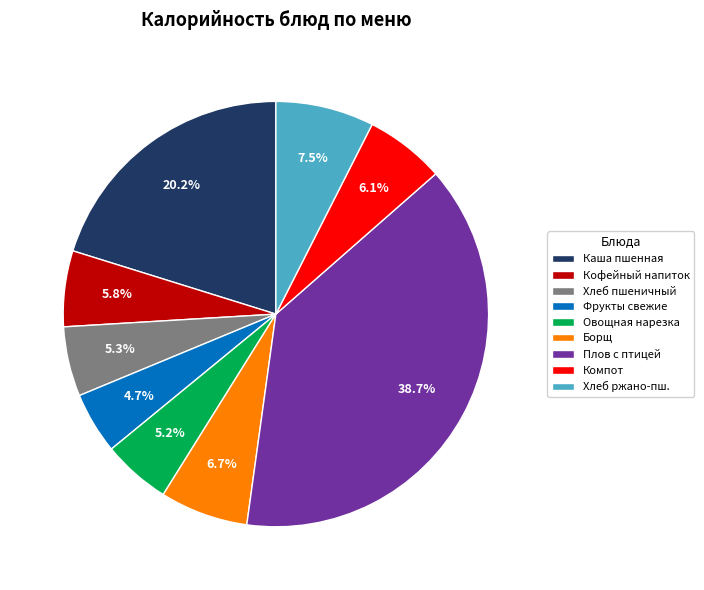

To the nearest percent, what percentage of the pie is Плов с птицей?

39%